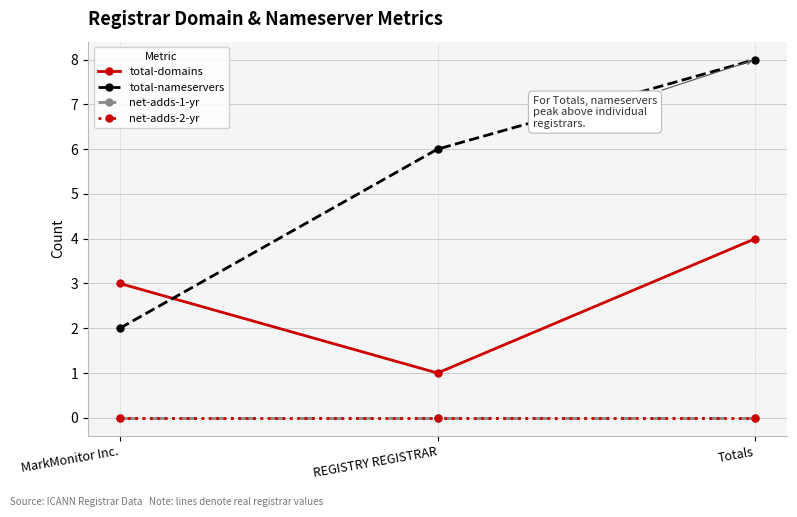

Is the value of net-adds-2-yr at Totals greater than the value of total-domains at REGISTRY REGISTRAR?

No